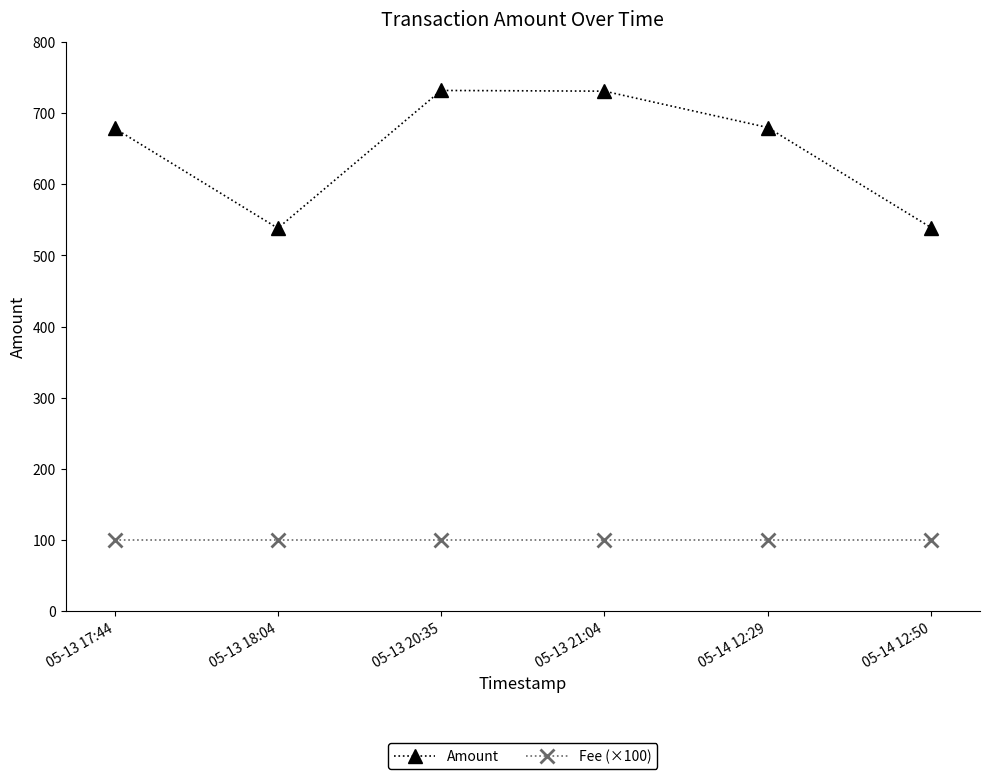

What is the sum of all Amount values?

3898.7